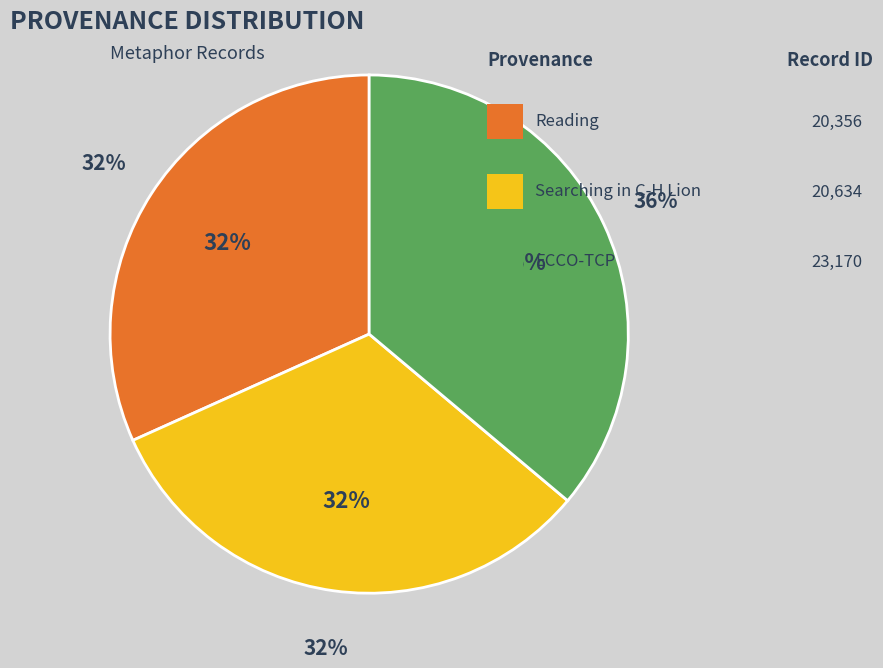

Rank the categories by value from highest to lowest.

ECCO-TCP, Searching in C-H Lion, Reading